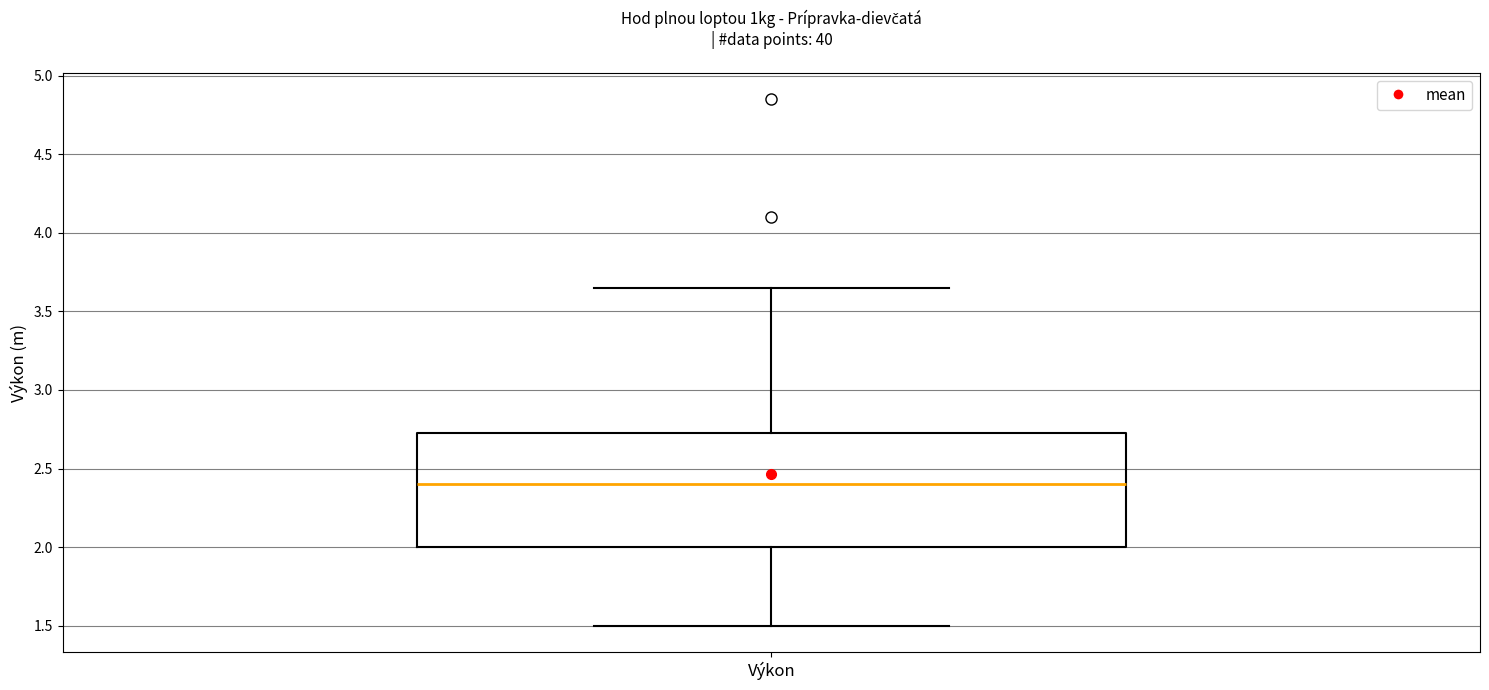

Transcribe this box plot: give where the median line is, the range the box spans, and where the two whiskers end, as read against the y-axis. The values are not printed on the chart, so give them approximately, as read against the axis.

median 2.40, box 2.00 to 2.75, whiskers 1.50 to 3.65